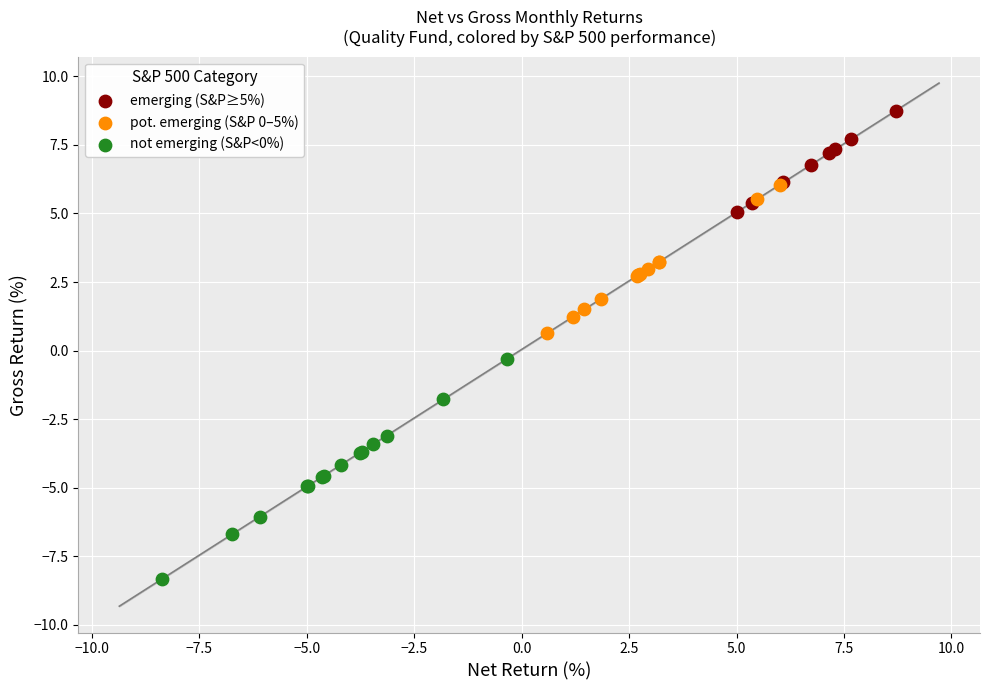

Which series contains the highest Y value?

emerging (S&P≥5%)